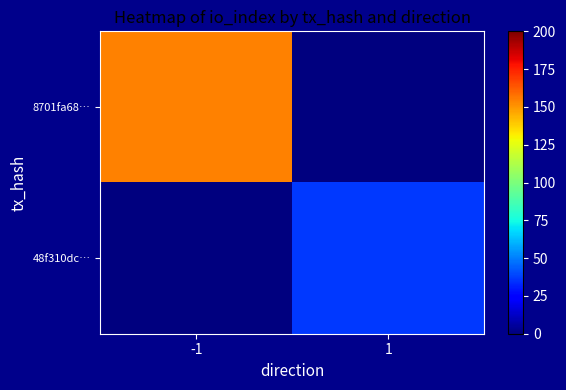

At which category is the sum across all series the highest?

-1